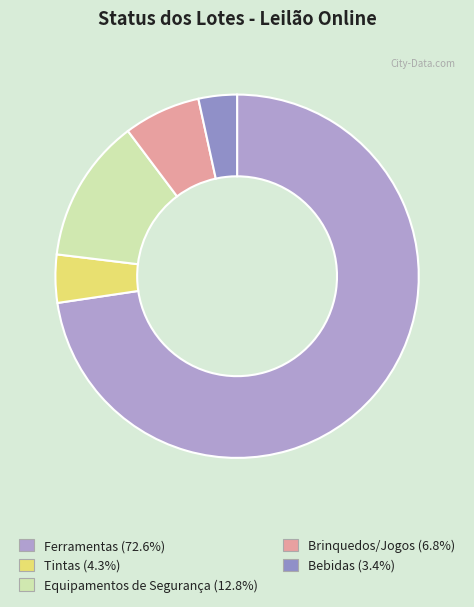

Which category accounts for the majority?

Ferramentas